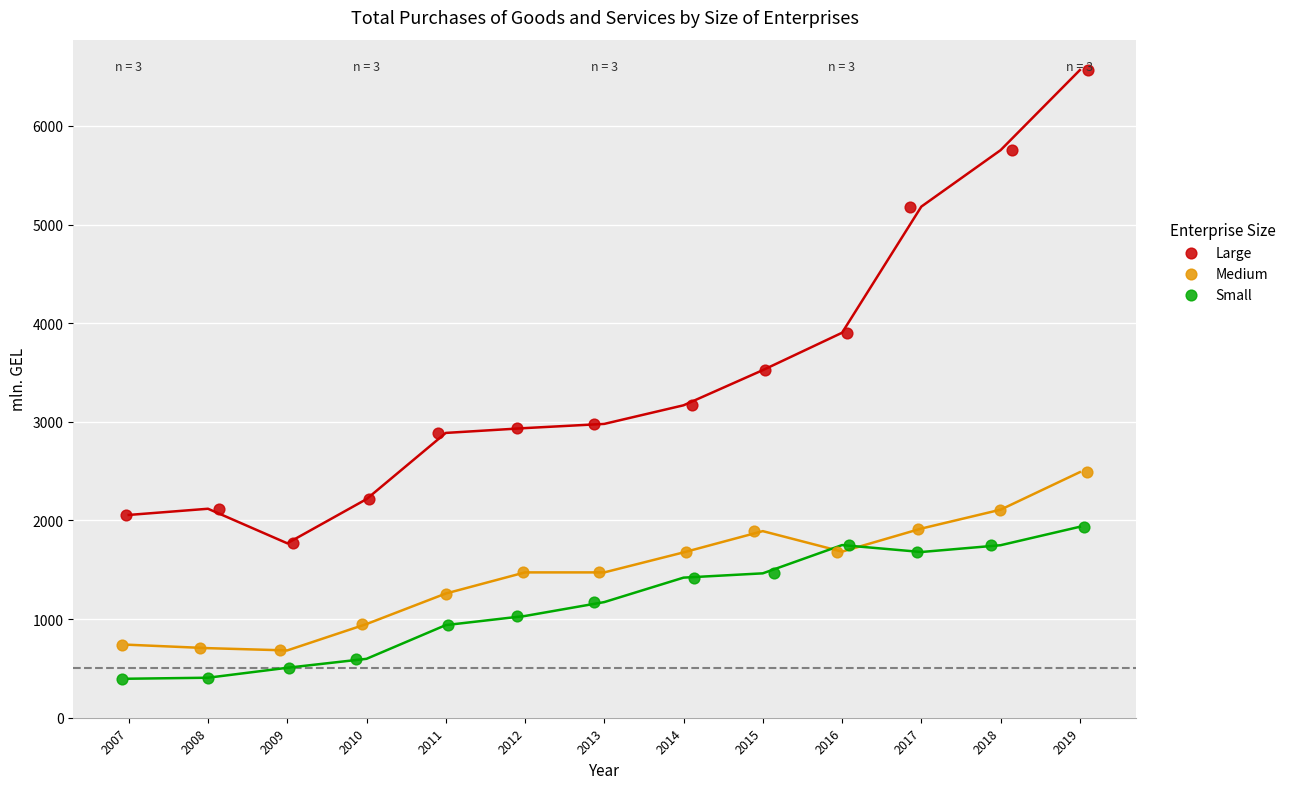

Which series has the largest Y range (max minus min)?

Large